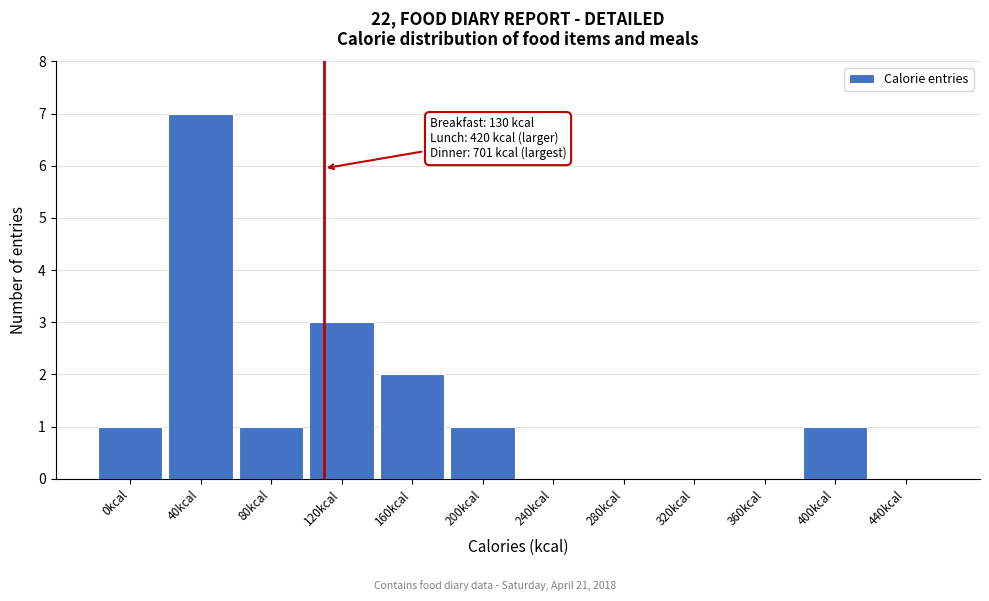

Reading left to right, what are all the values shown in this chart?

0kcal=1	40kcal=7	80kcal=1	120kcal=3	160kcal=2	200kcal=1	240kcal=0	280kcal=0	320kcal=0	360kcal=0	400kcal=1	440kcal=0